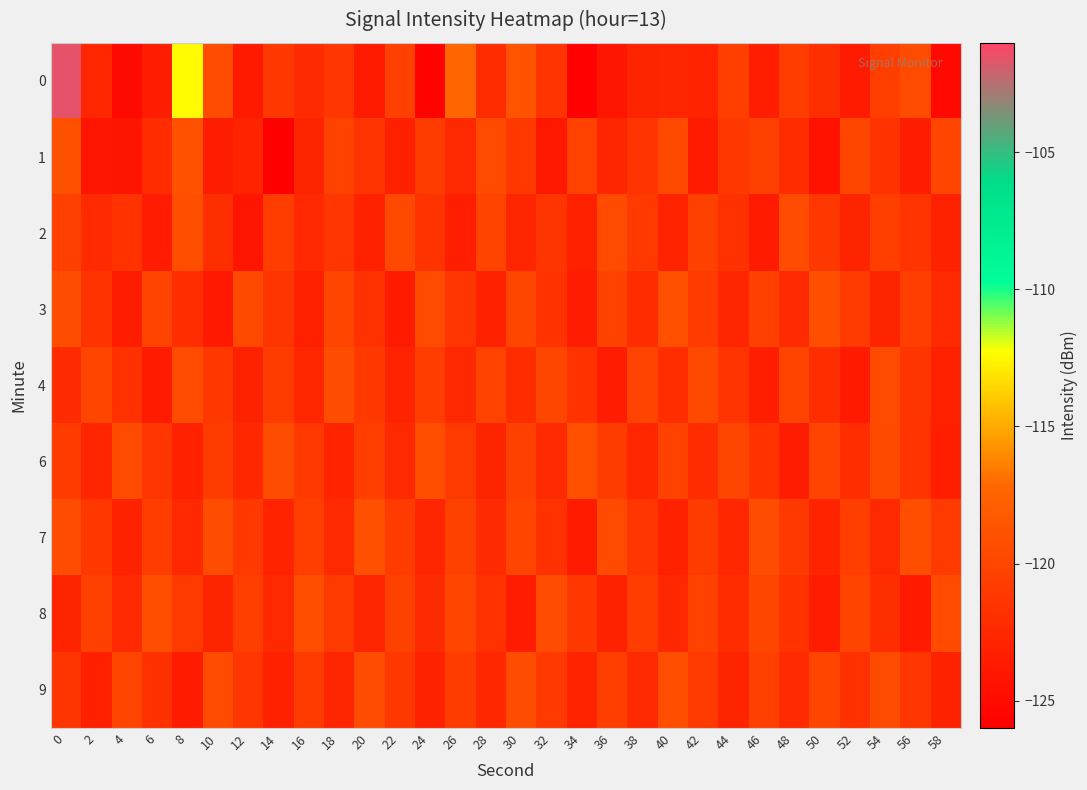

What is the minimum value shown in the chart?

-125.9